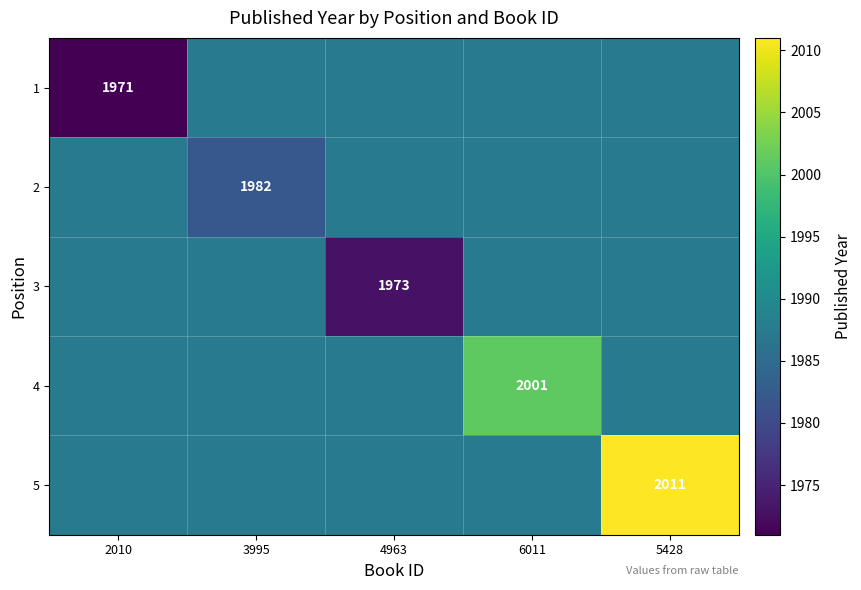

At how many categories does at least one series exceed 2010?

1